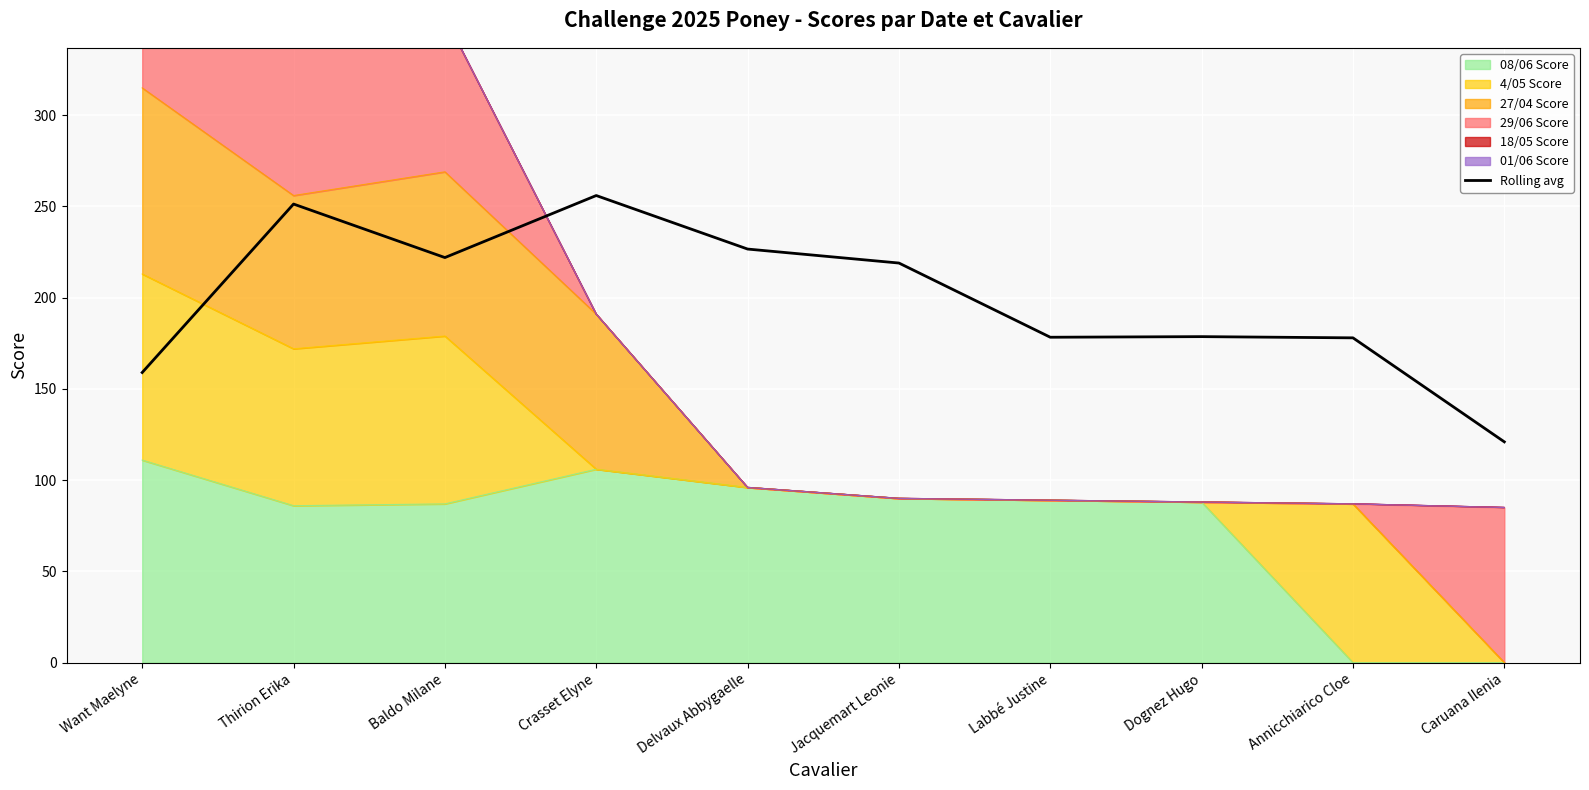

Which label corresponds to the largest value in the chart?

Crasset Elyne